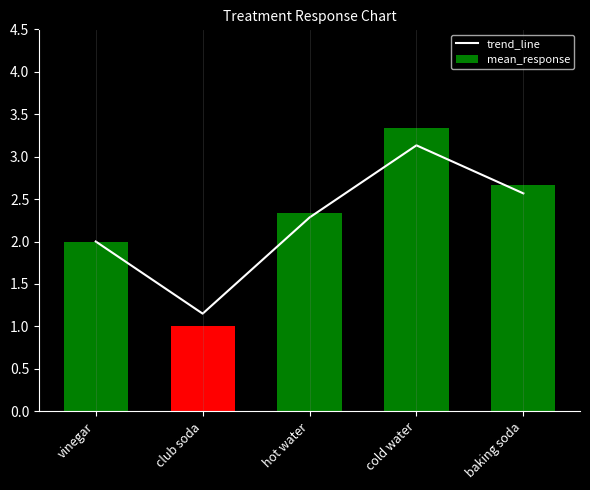

What are all the series names shown in the legend?

trend_line, mean_response